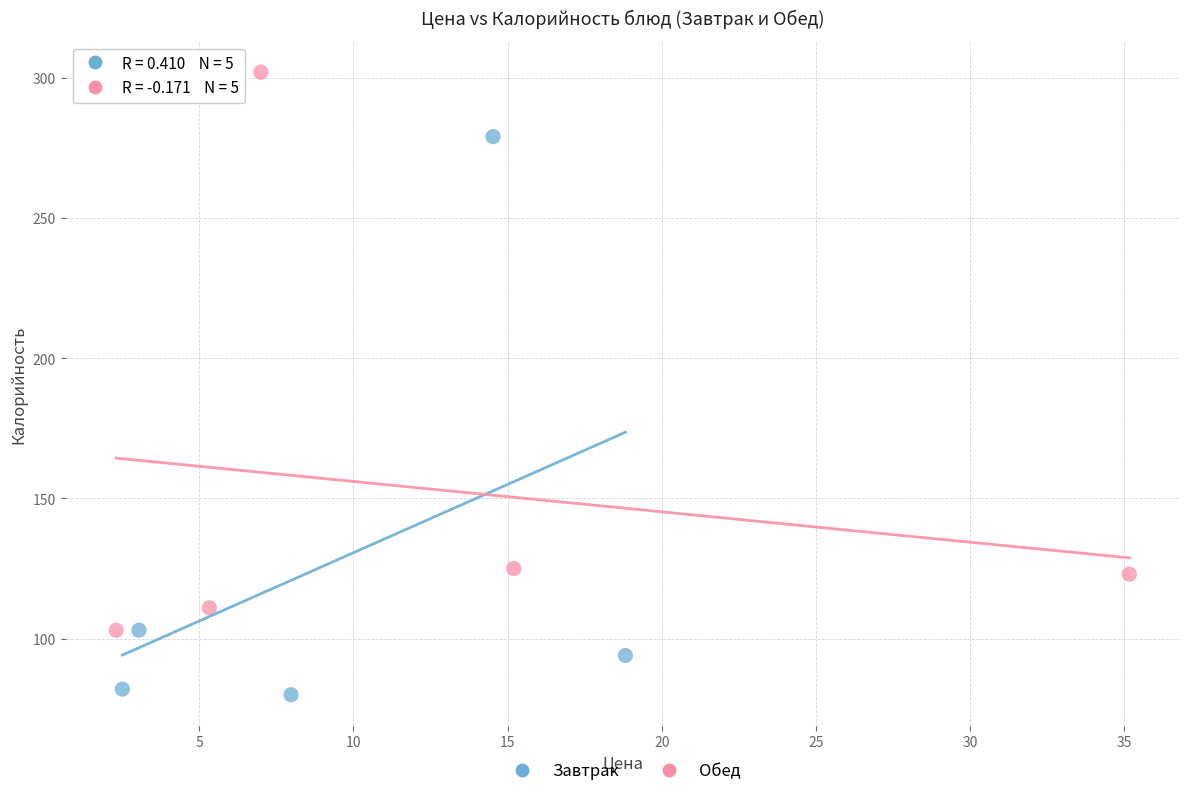

Which series reaches the maximum Y coordinate?

Обед